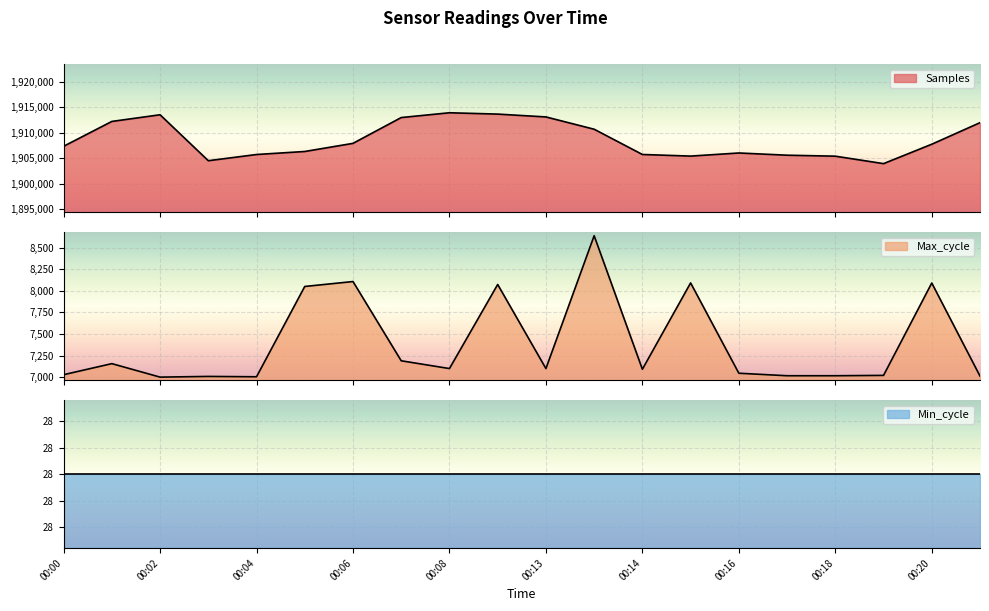

True or false: Samples and Max_cycle intersect in this chart.

False